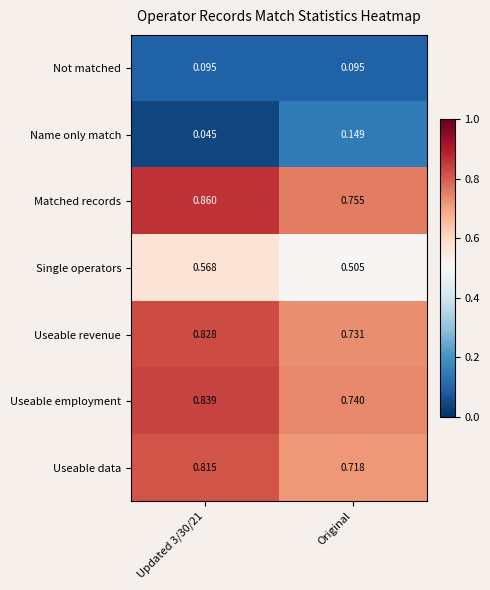

Which series changed the most between Updated 3/30/21 and Original?

Matched records